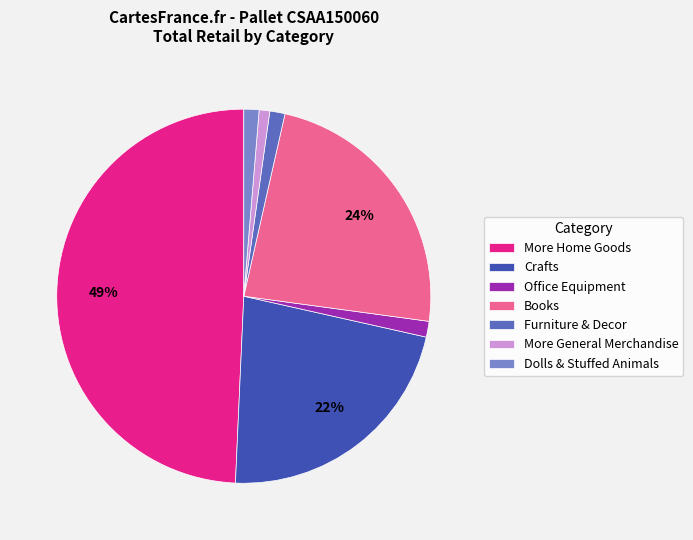

Does Crafts represent more than half of the total?

No